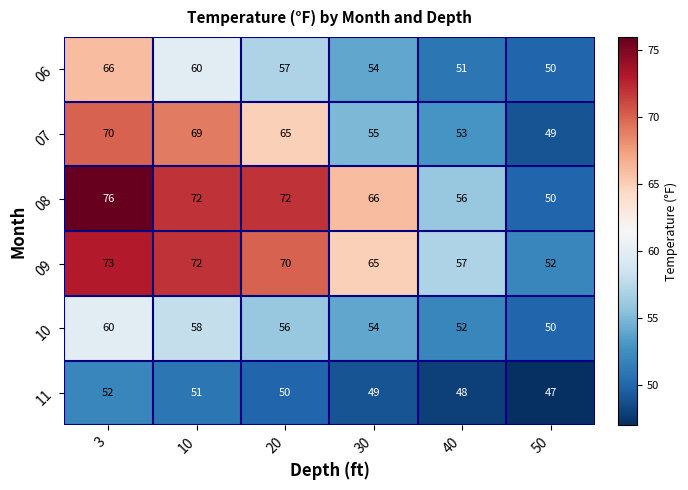

True or false: 09 has a value of 39 at 10.

False